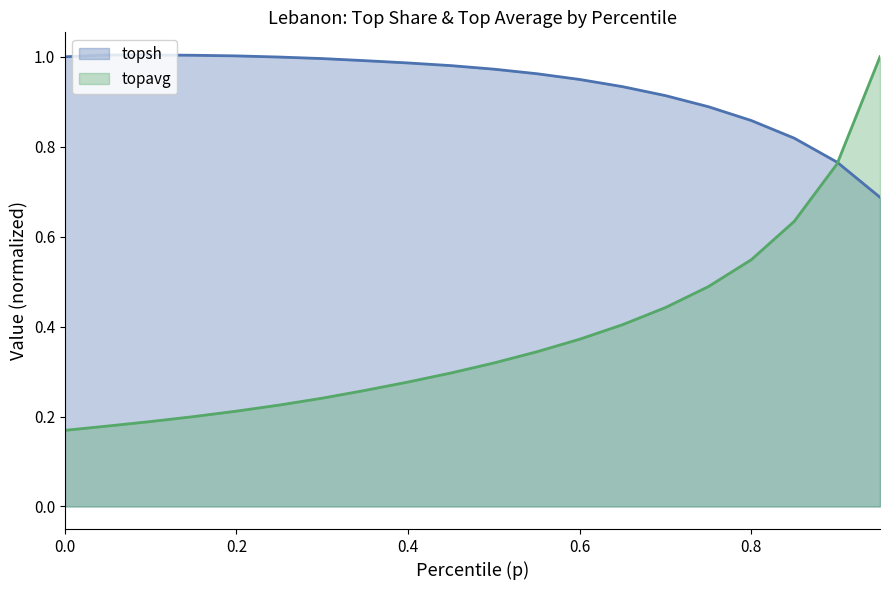

Rank the series by their average value, from highest to lowest.

topsh, topavg